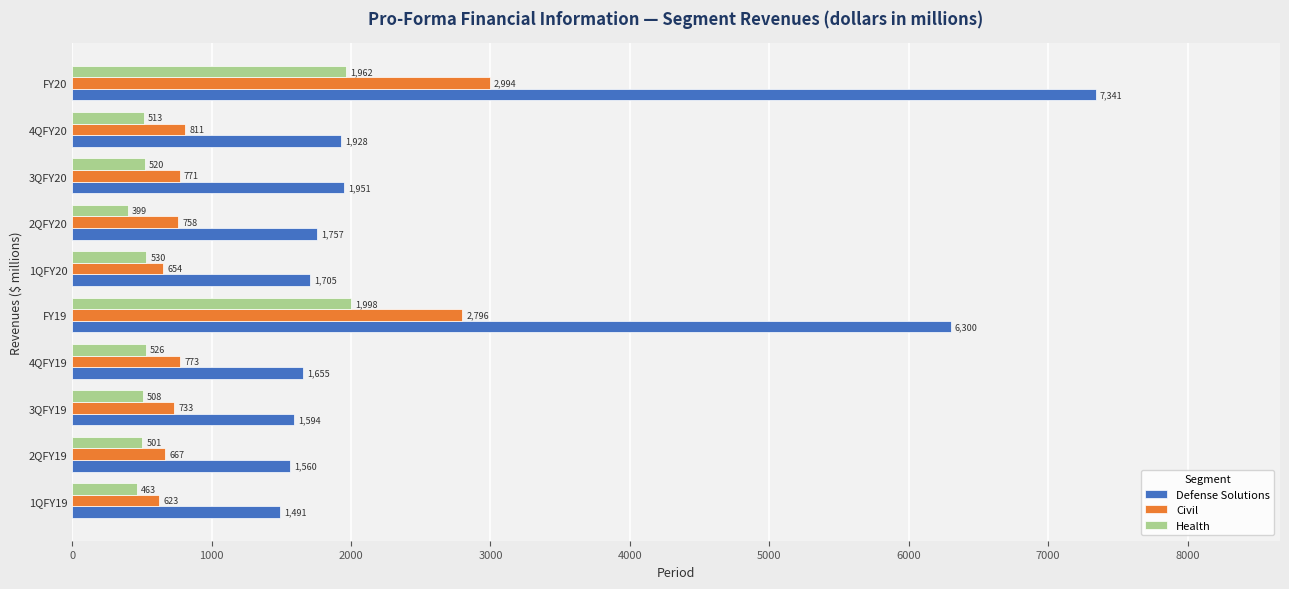

Where is Defense Solutions nearest to the value 4416?

FY19